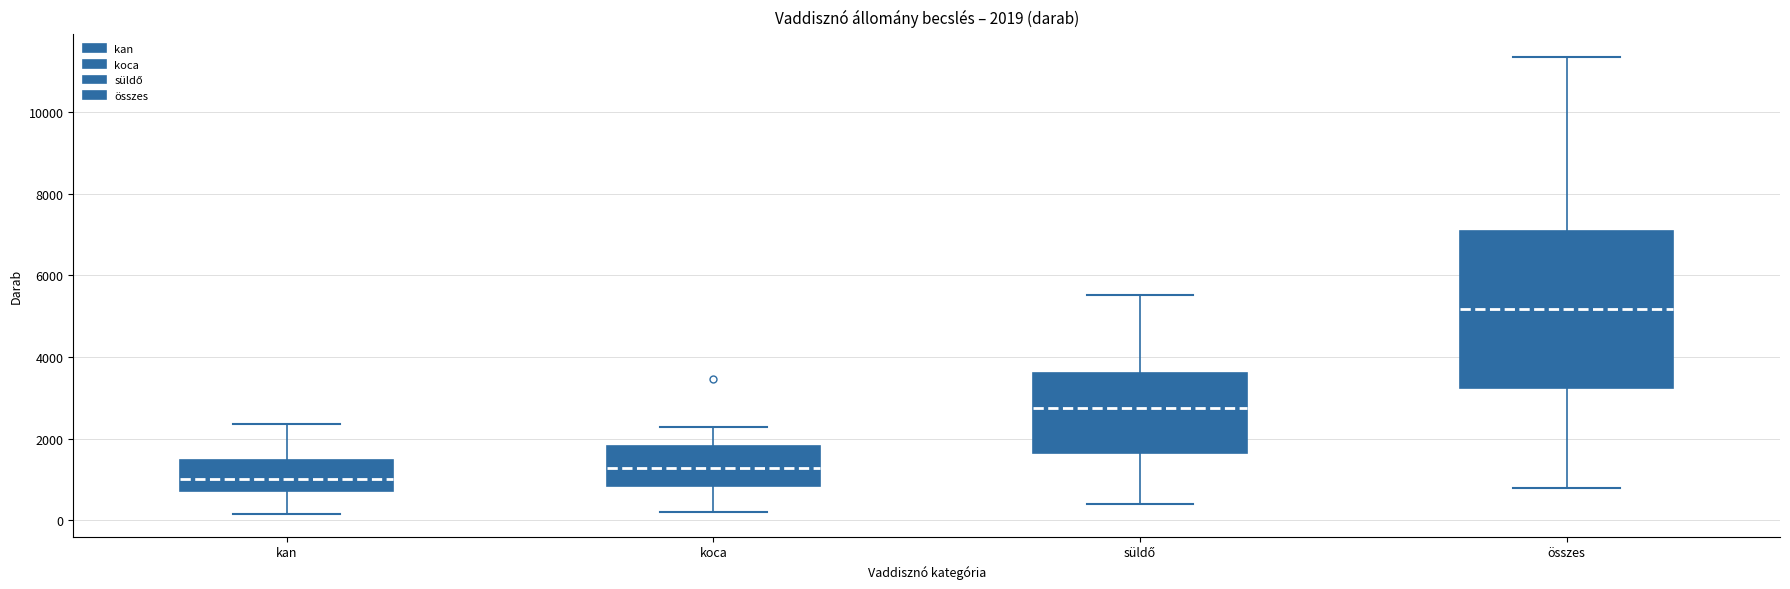

Which box is the tallest, from its lower edge to its upper edge?

összes